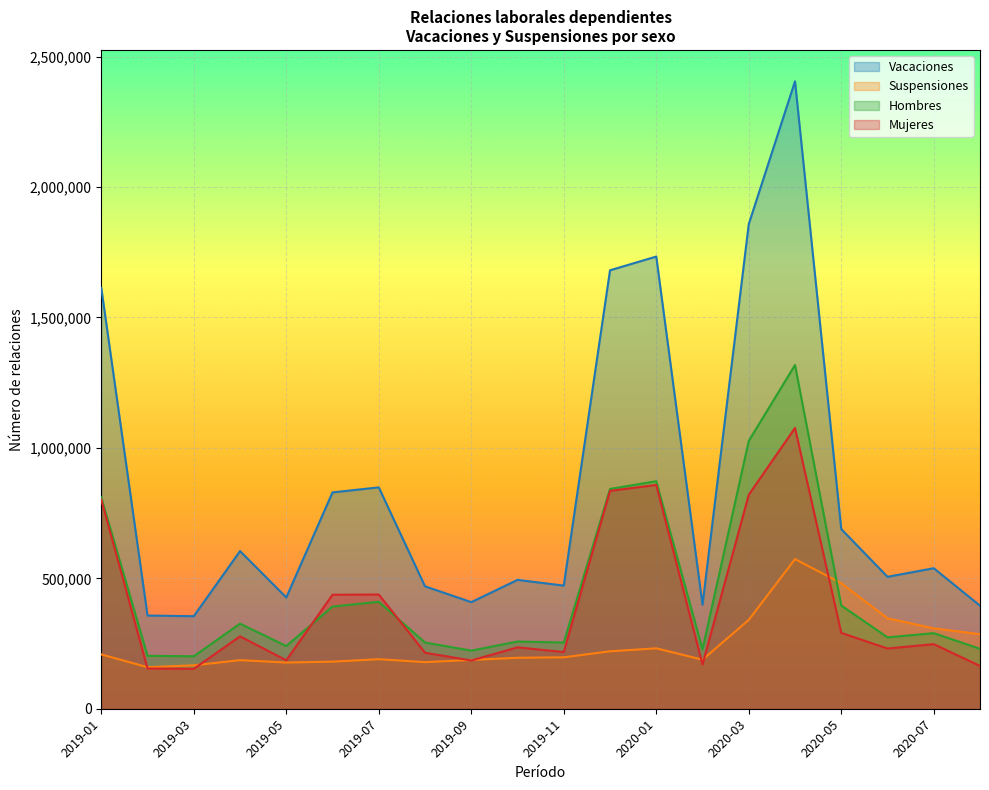

List the series in order of their peak value, highest first.

Vacaciones, Hombres, Mujeres, Suspensiones